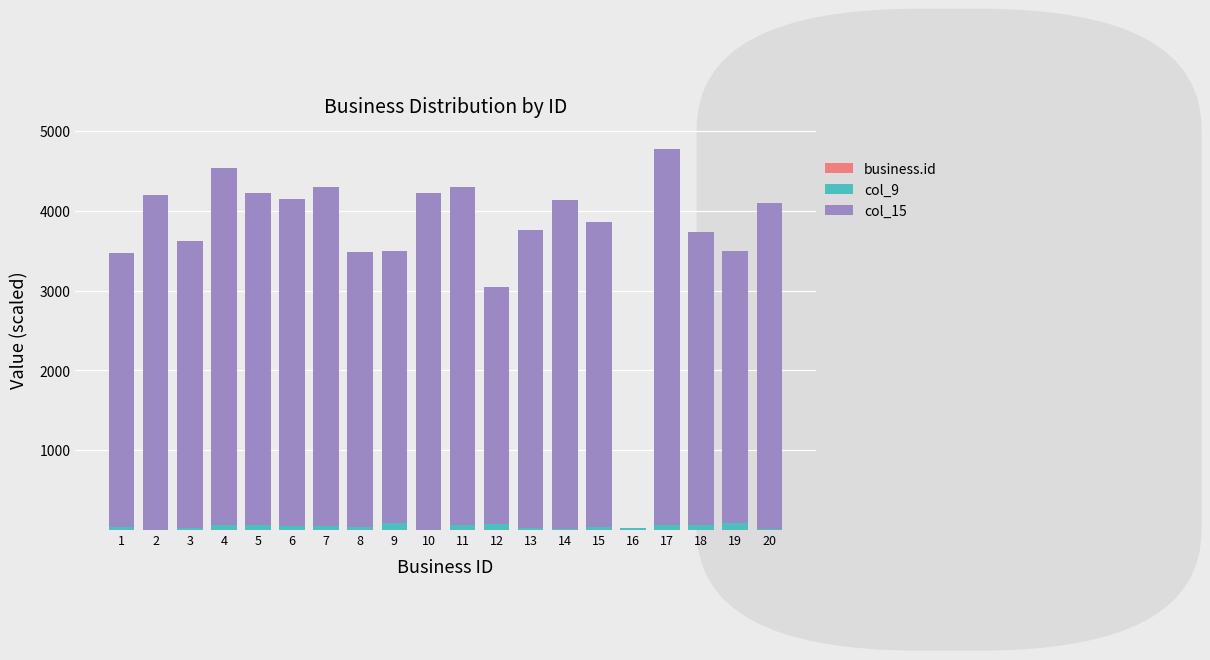

How many categories are shown in the chart?

20